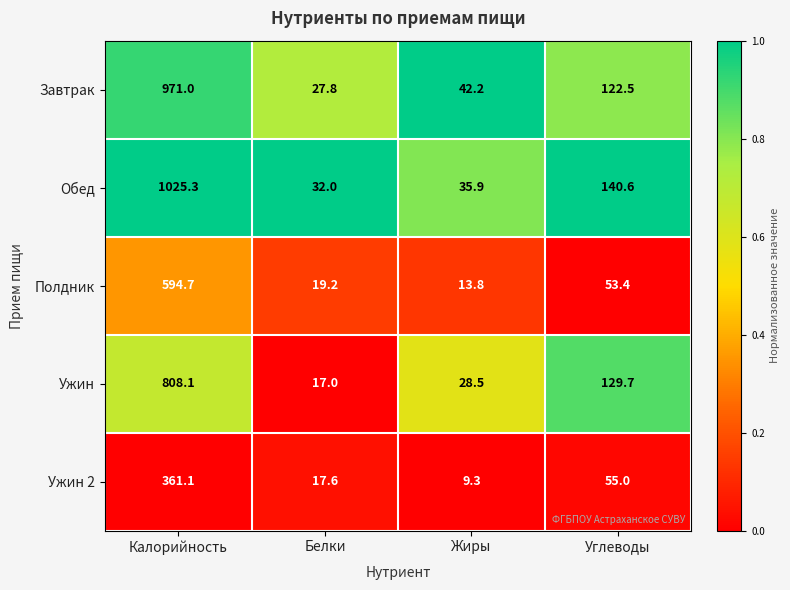

What is the maximum value shown in the chart?

1025.3